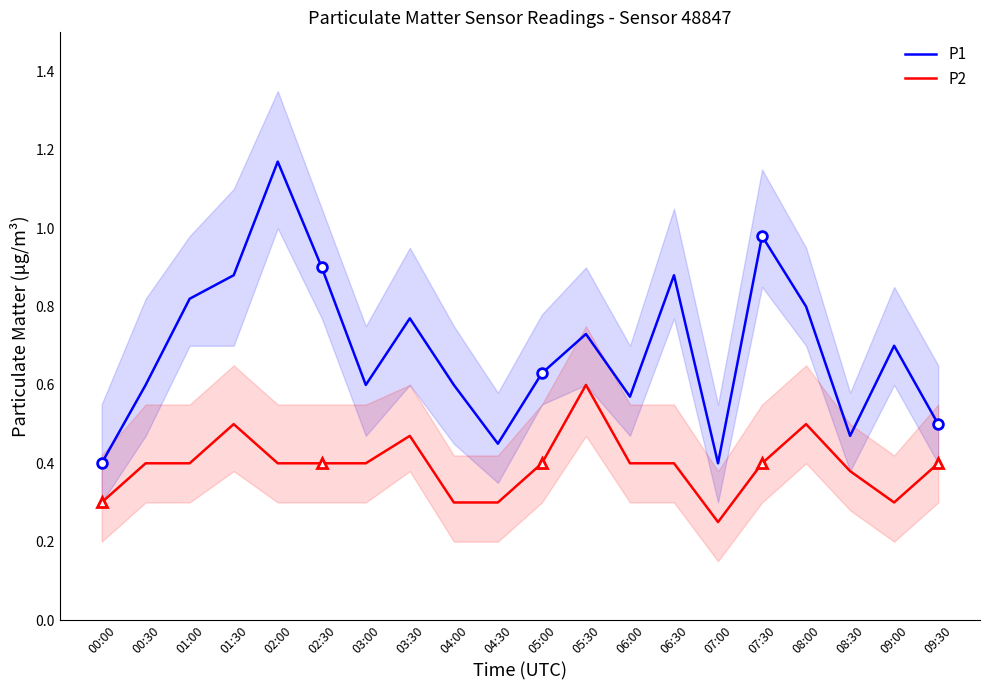

Reading left to right, extract all data points from this chart.

P1: 00:00=0.4	00:30=0.6	01:00=0.8	01:30=0.9	02:00=1.2	02:30=0.9	03:00=0.6	03:30=0.8	04:00=0.6	04:30=0.5	05:00=0.6	05:30=0.7	06:00=0.6	06:30=0.9	07:00=0.4	07:30=1.0	08:00=0.8	08:30=0.5	09:00=0.7	09:30=0.5
P2: 00:00=0.3	00:30=0.4	01:00=0.4	01:30=0.5	02:00=0.4	02:30=0.4	03:00=0.4	03:30=0.5	04:00=0.3	04:30=0.3	05:00=0.4	05:30=0.6	06:00=0.4	06:30=0.4	07:00=0.2	07:30=0.4	08:00=0.5	08:30=0.4	09:00=0.3	09:30=0.4